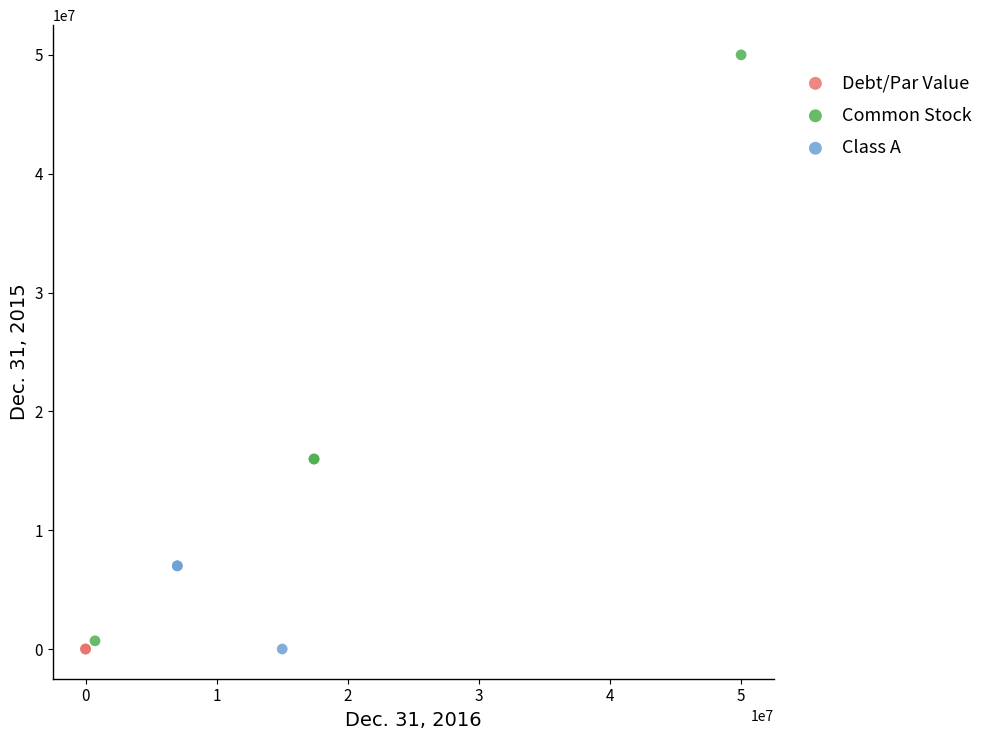

What are all the series names shown in the legend?

Debt/Par Value, Common Stock, Class A